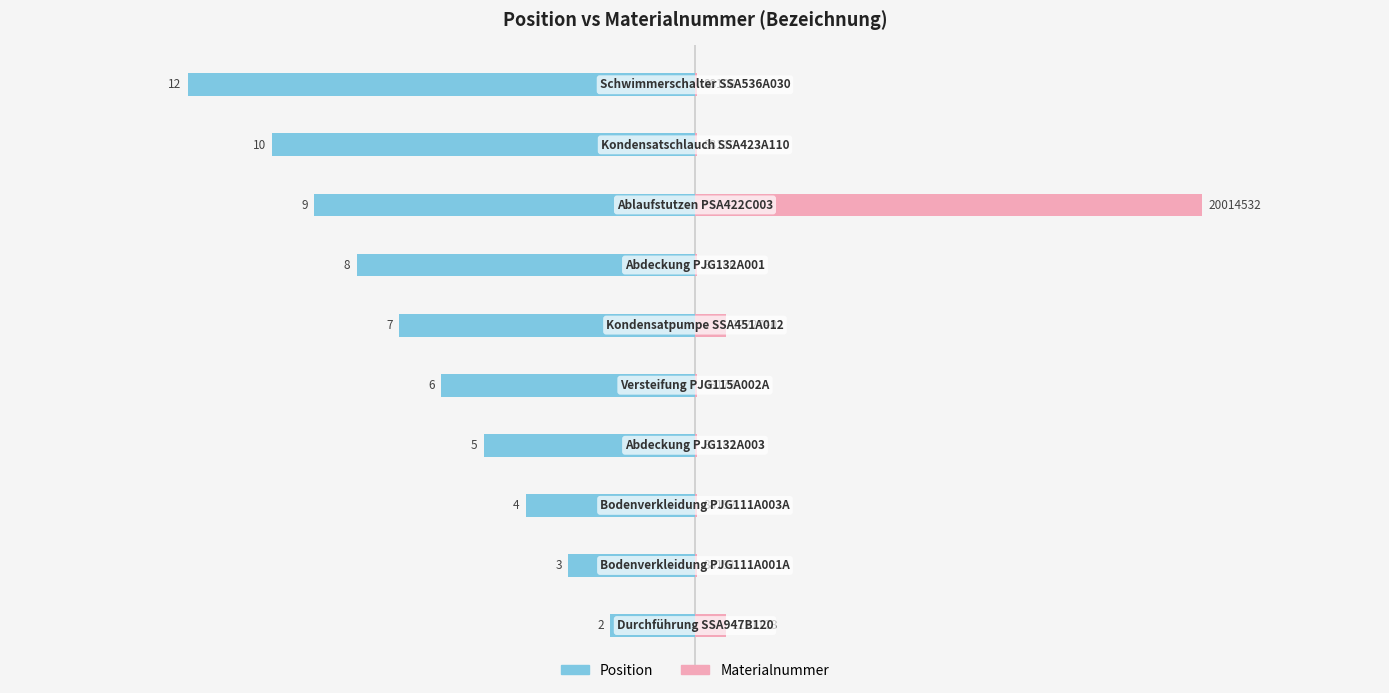

Which series has the largest total across all categories?

Materialnummer (scaled)